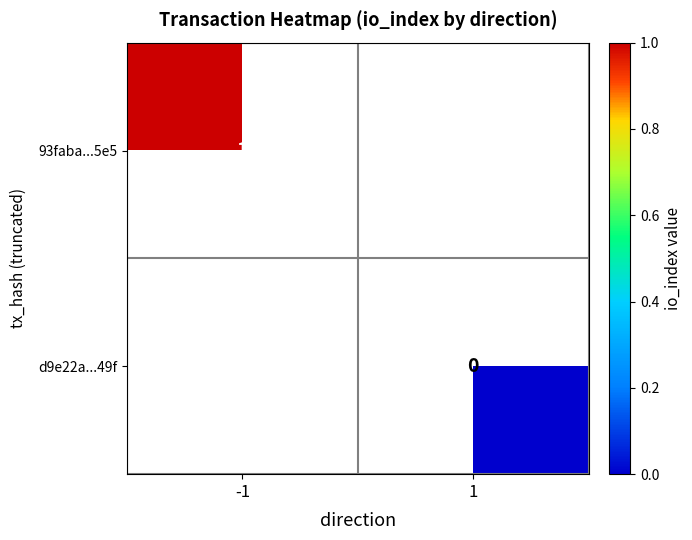

True or false: 93faba...5e5 has a value of 1 at -1.

True